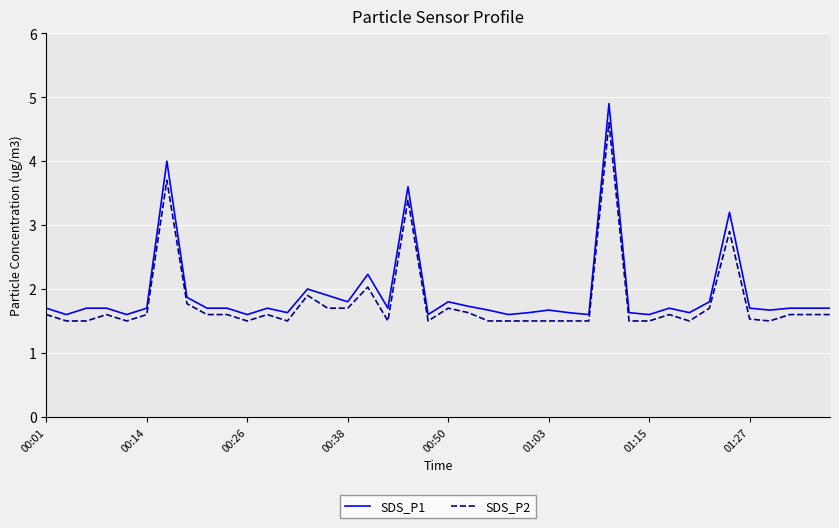

Which series has the widest spread of values?

SDS_P1